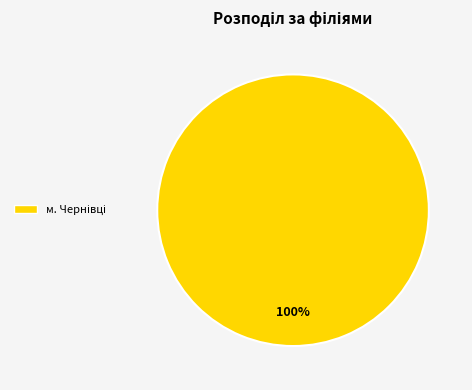

Is there any slice that represents more than half of the pie?

Yes